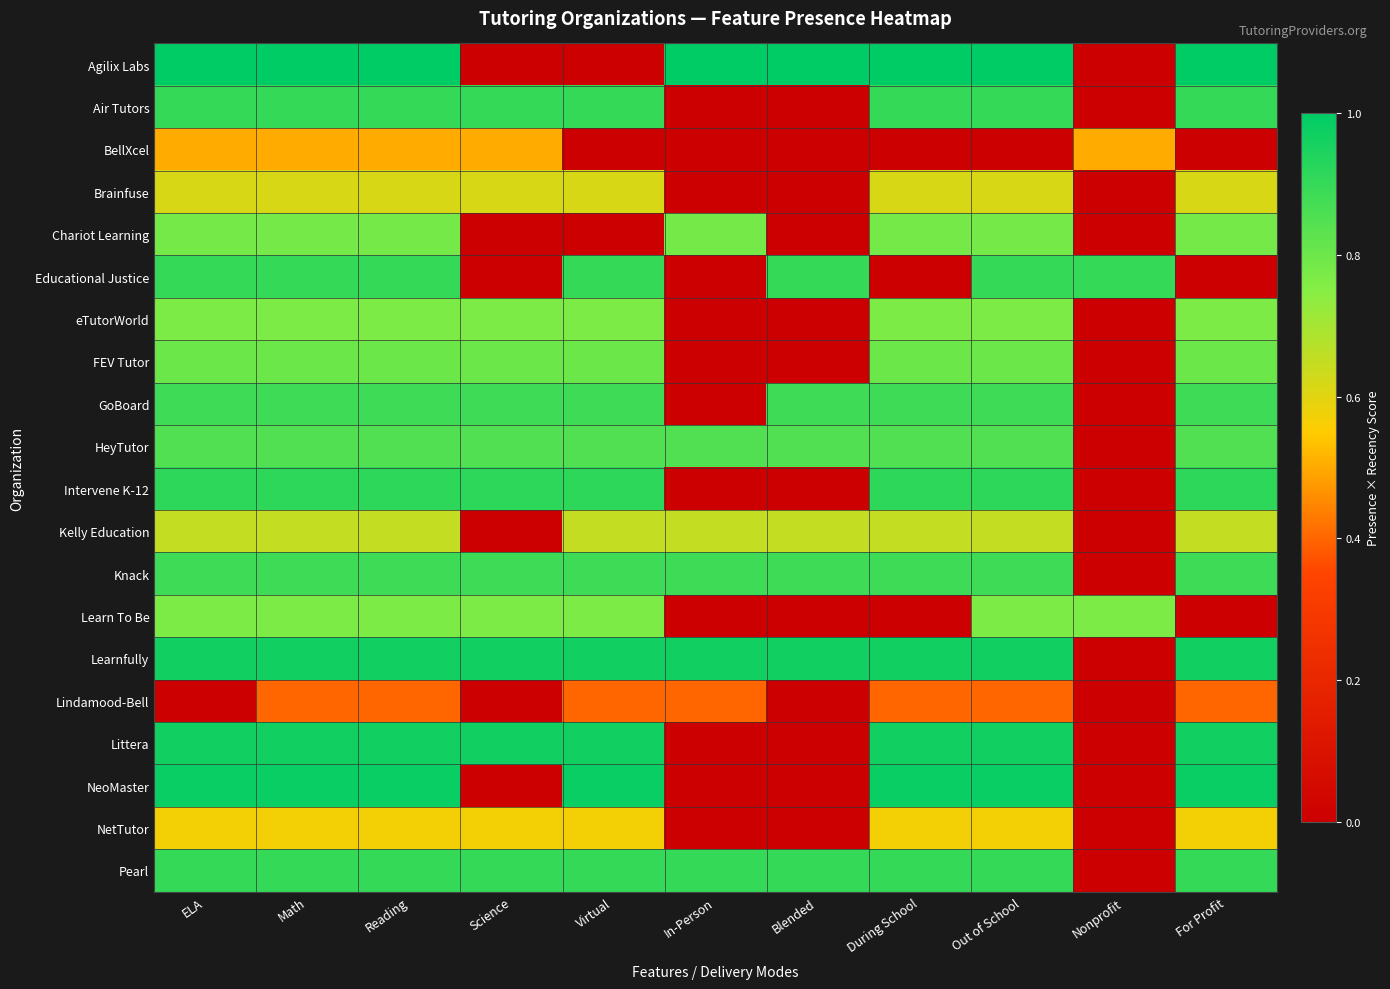

Which category has the lowest value across all series?

Science